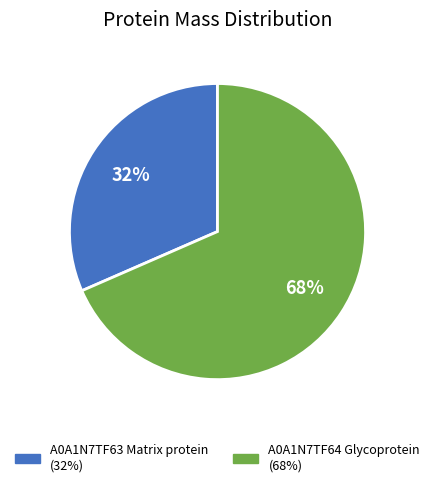

Which category has the smallest portion of the pie?

A0A1N7TF63 Matrix protein